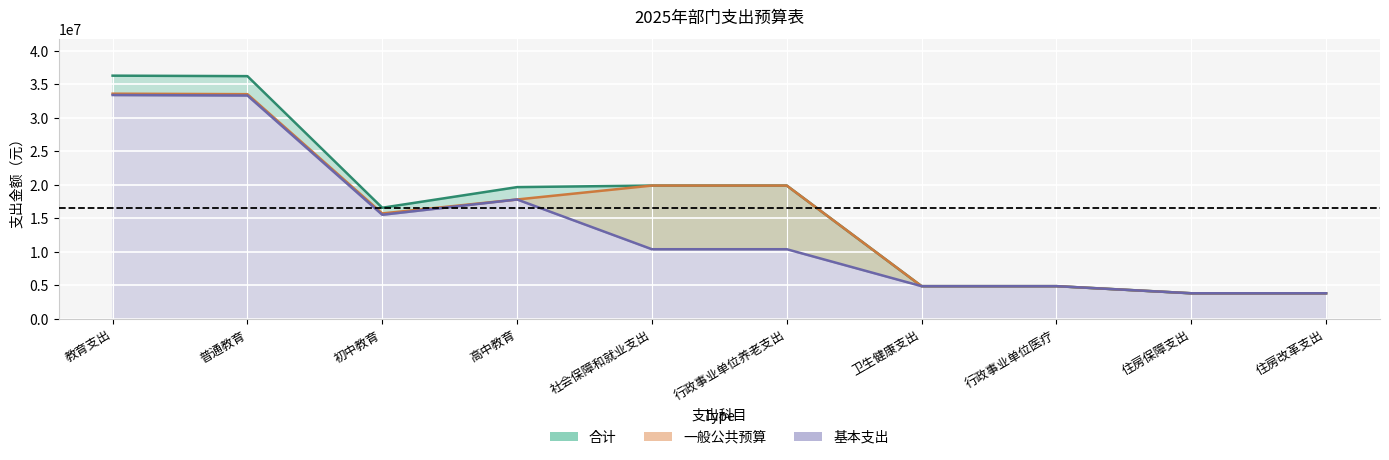

Rank the series by their average value, from lowest to highest.

基本支出, 一般公共预算, 合计